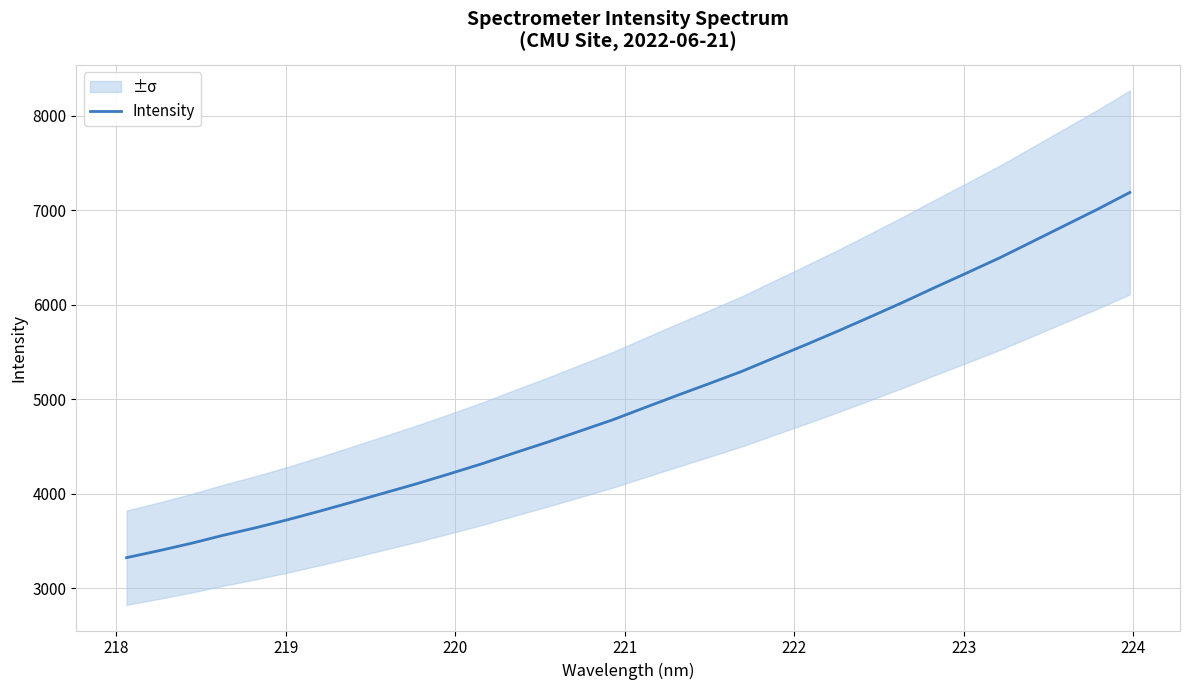

What is the difference between the second highest and minimum values?

3686.6